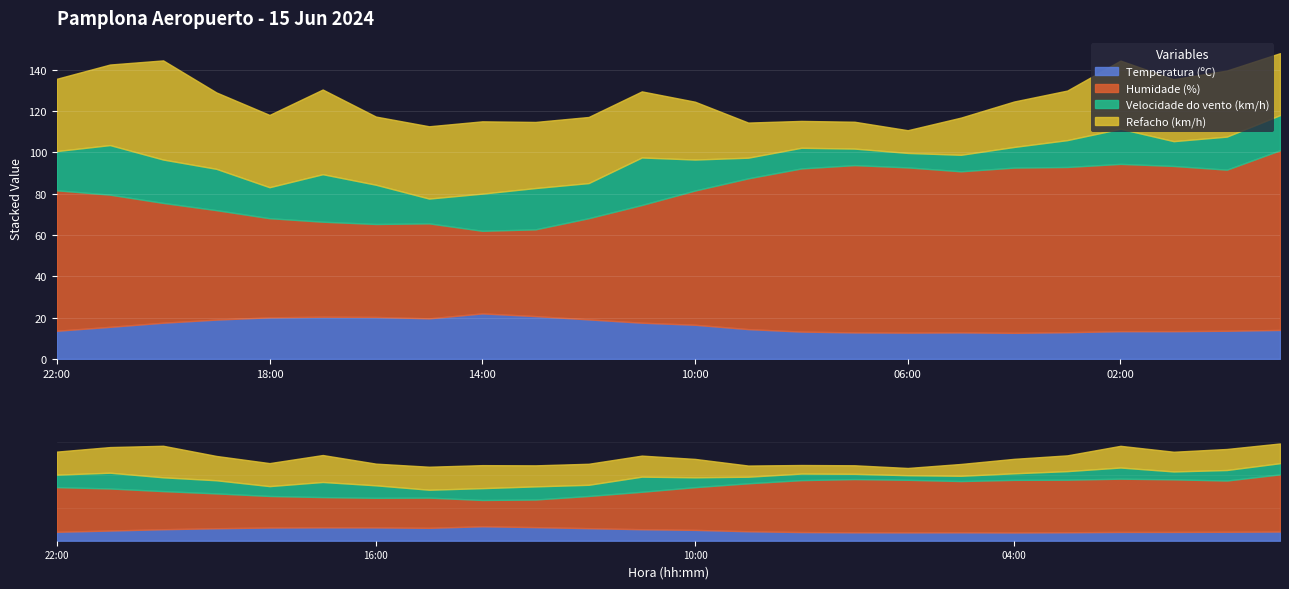

Reading left to right, transcribe all the data shown in this chart.

Temperatura (ºC): 22:00=13.6	21:00=15.5	20:00=17.5	19:00=19.0	18:00=20.1	17:00=20.4	16:00=20.3	15:00=19.6	14:00=22.0	13:00=20.7	12:00=19.1	11:00=17.5	10:00=16.5	09:00=14.4	08:00=13.2	07:00=12.8	06:00=12.7	05:00=12.8	04:00=12.6	03:00=12.9	02:00=13.4	01:00=13.4	00:00=13.6	23:00=14.0
Humidade (%): 22:00=68.0	21:00=64.0	20:00=58.0	19:00=53.0	18:00=48.0	17:00=46.0	16:00=45.0	15:00=46.0	14:00=40.0	13:00=42.0	12:00=49.0	11:00=57.0	10:00=65.0	09:00=73.0	08:00=79.0	07:00=81.0	06:00=80.0	05:00=78.0	04:00=80.0	03:00=80.0	02:00=81.0	01:00=80.0	00:00=78.0	23:00=87.0
Velocidade do vento (km/h): 22:00=19.0	21:00=24.0	20:00=21.0	19:00=20.0	18:00=15.0	17:00=23.0	16:00=19.0	15:00=12.0	14:00=18.0	13:00=20.0	12:00=17.0	11:00=23.0	10:00=15.0	09:00=10.0	08:00=10.0	07:00=8.0	06:00=7.0	05:00=8.0	04:00=10.0	03:00=13.0	02:00=17.0	01:00=12.0	00:00=16.0	23:00=17.0
Refacho (km/h): 22:00=35.0	21:00=39.0	20:00=48.0	19:00=37.0	18:00=35.0	17:00=41.0	16:00=33.0	15:00=35.0	14:00=35.0	13:00=32.0	12:00=32.0	11:00=32.0	10:00=28.0	09:00=17.0	08:00=13.0	07:00=13.0	06:00=11.0	05:00=18.0	04:00=22.0	03:00=24.0	02:00=33.0	01:00=30.0	00:00=32.0	23:00=30.0